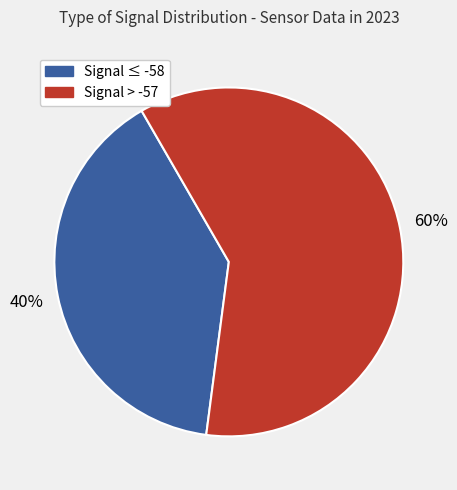

Is there a majority slice in this chart?

Yes